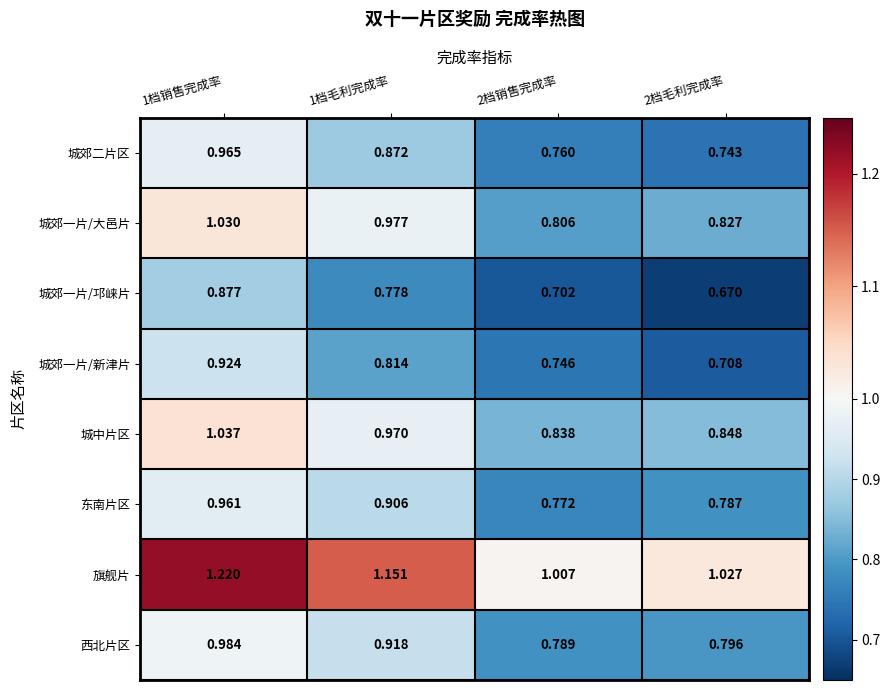

What is the total value across all series at 2档毛利完成率?

6.4